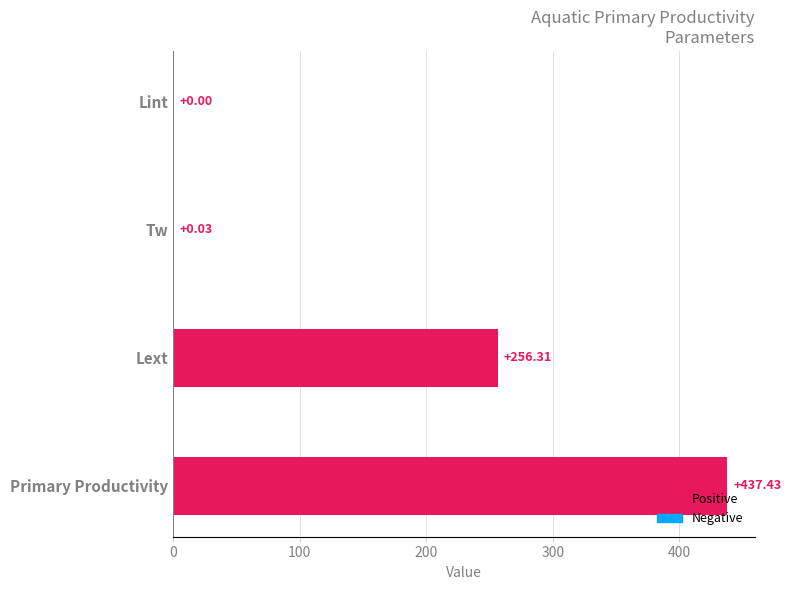

Which category has the highest value across all series?

Primary Productivity